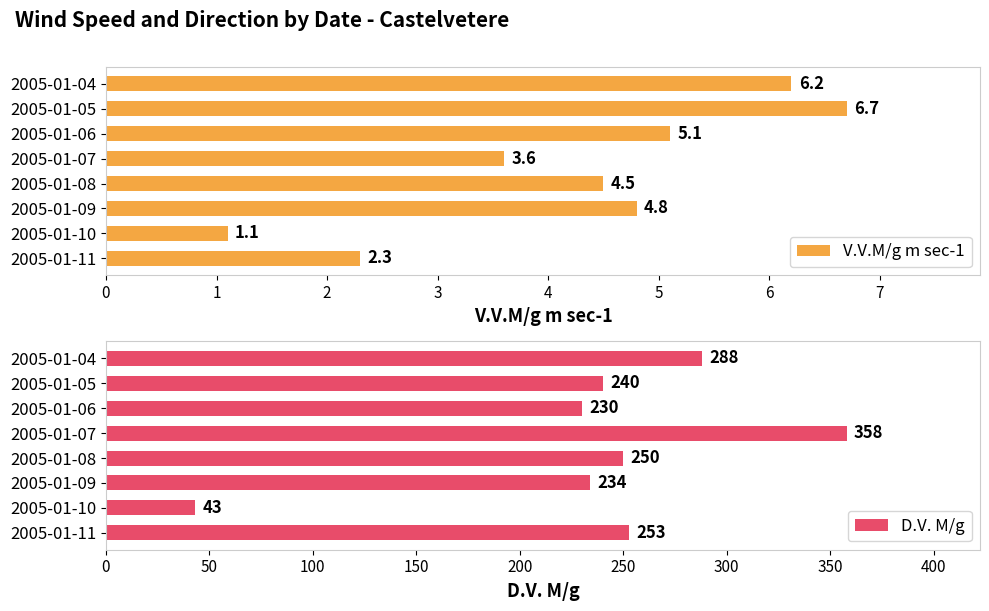

True or false: V.V.M/g m sec-1 has a value of 0.6 at 2005-01-10.

False